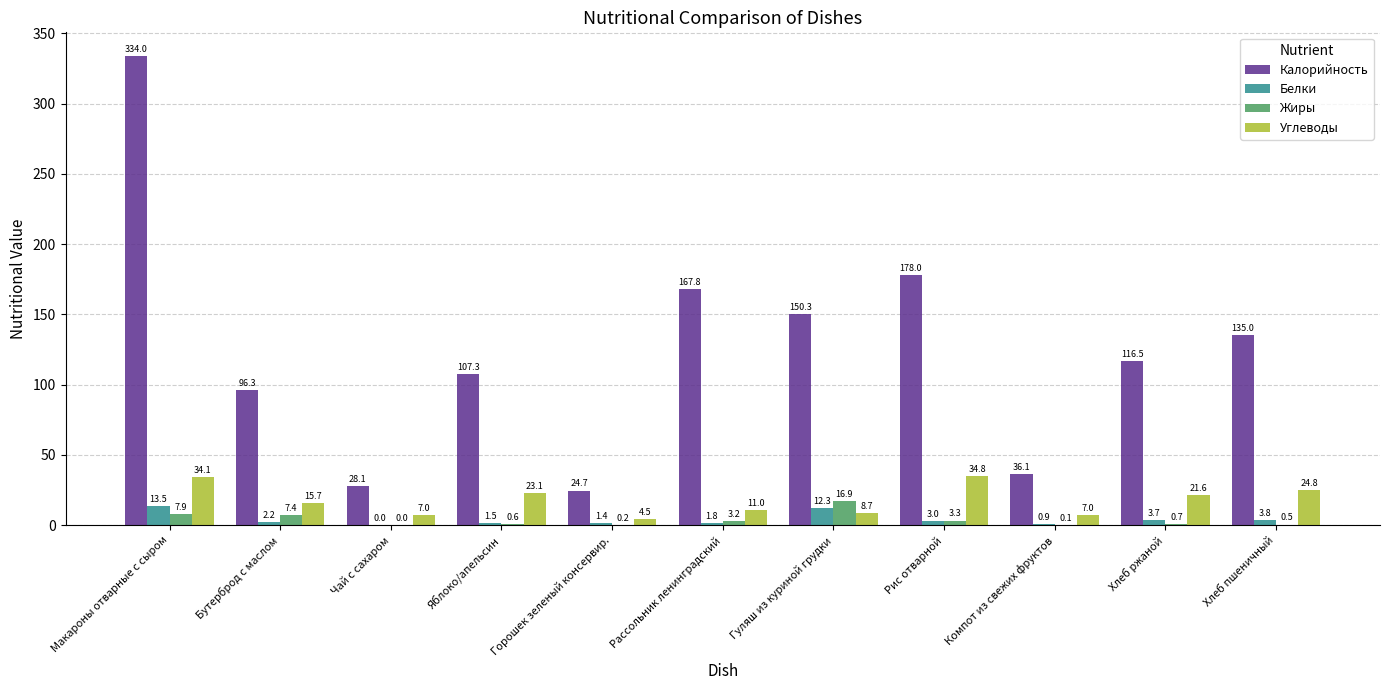

The Углеводы series shows 7.0 at Компот из свежих фруктов. True or false?

True